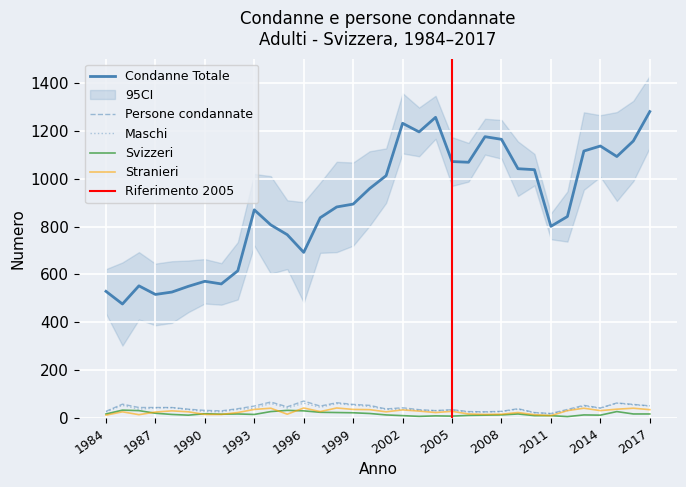

Is this an area chart (filled region under the line)?

No